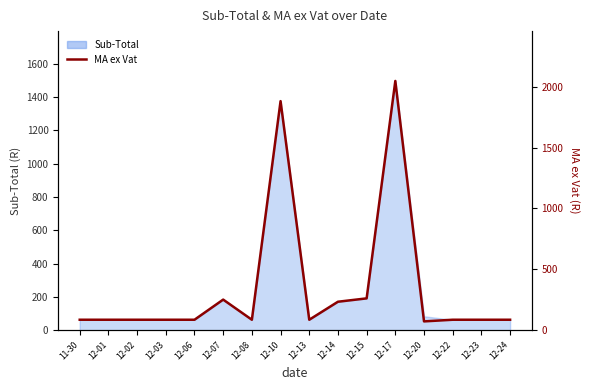

Which has a higher value, 12-17 or 12-15?

12-17